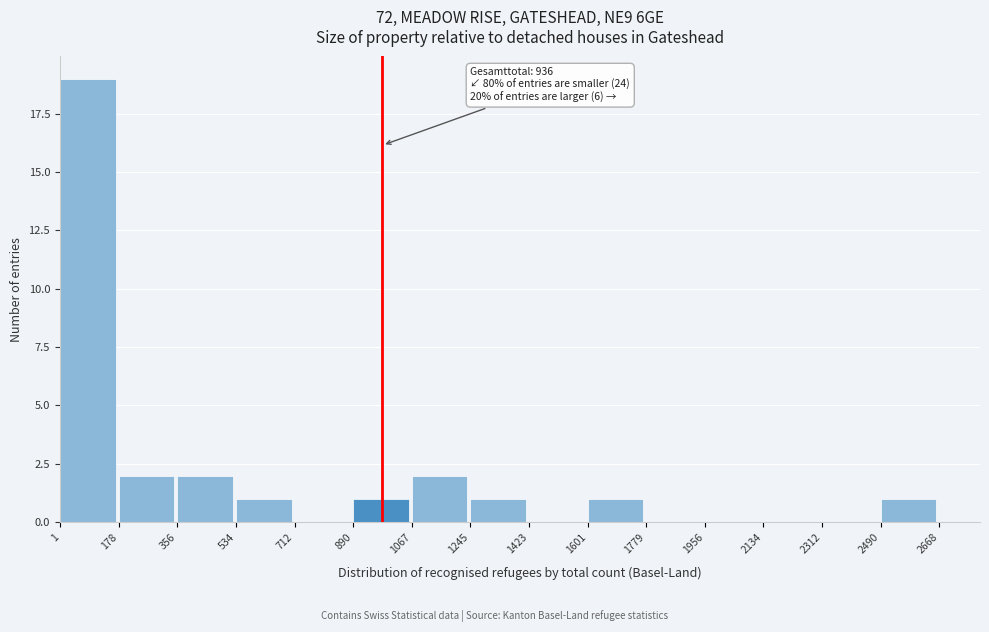

Over which range of the x-axis is the bar tallest?

1 to 178